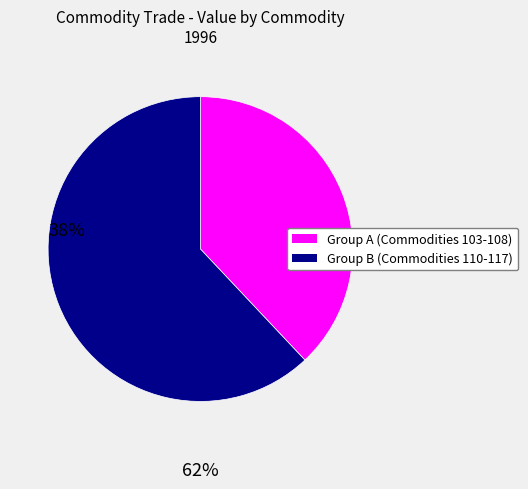

Is there any slice that represents more than half of the pie?

Yes